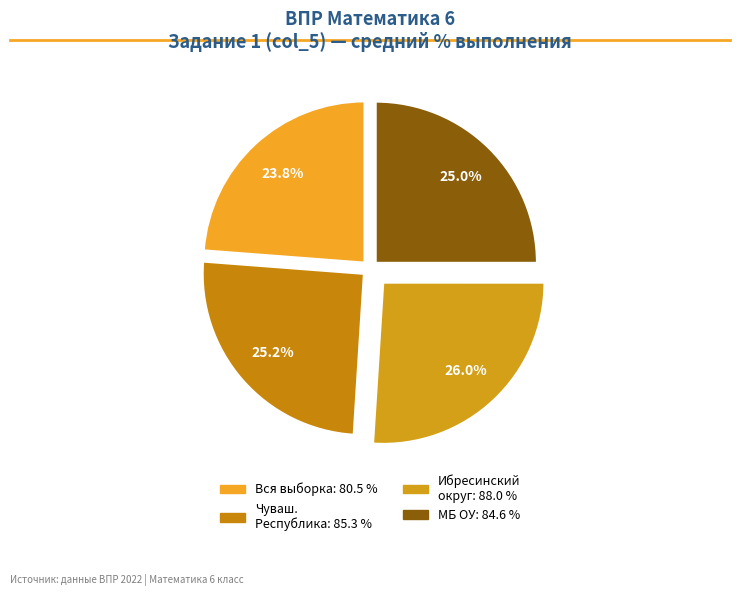

How many slices are in this pie chart?

4